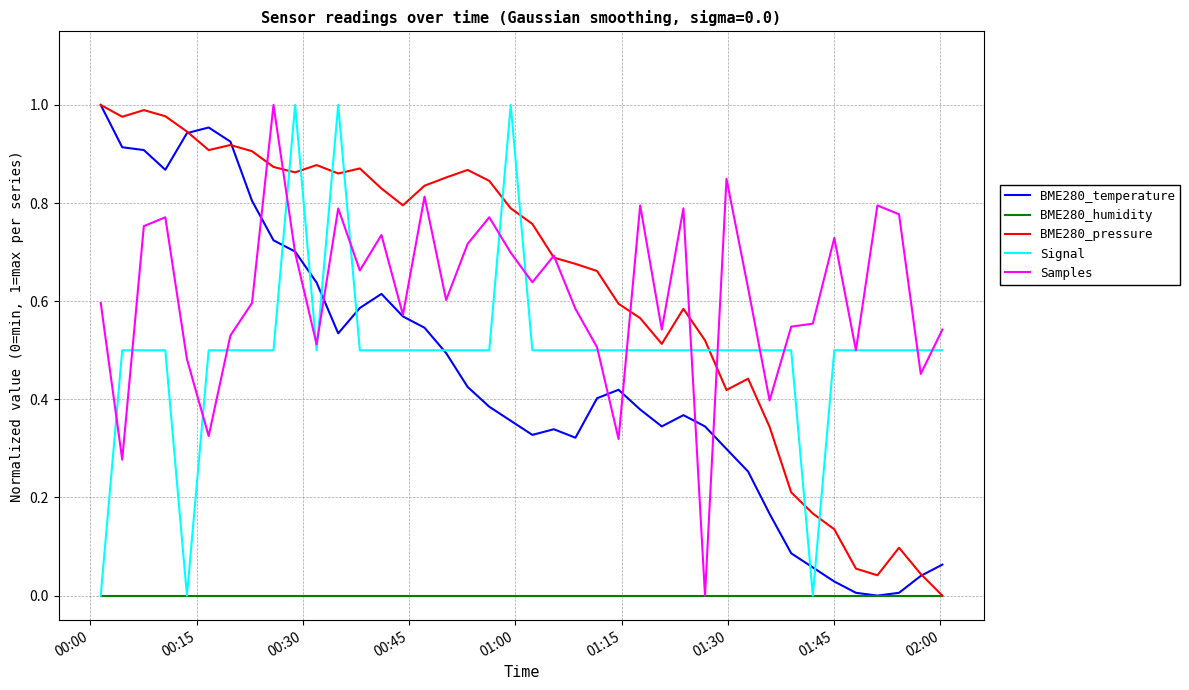

Does the chart display data point markers on the line(s)?

No